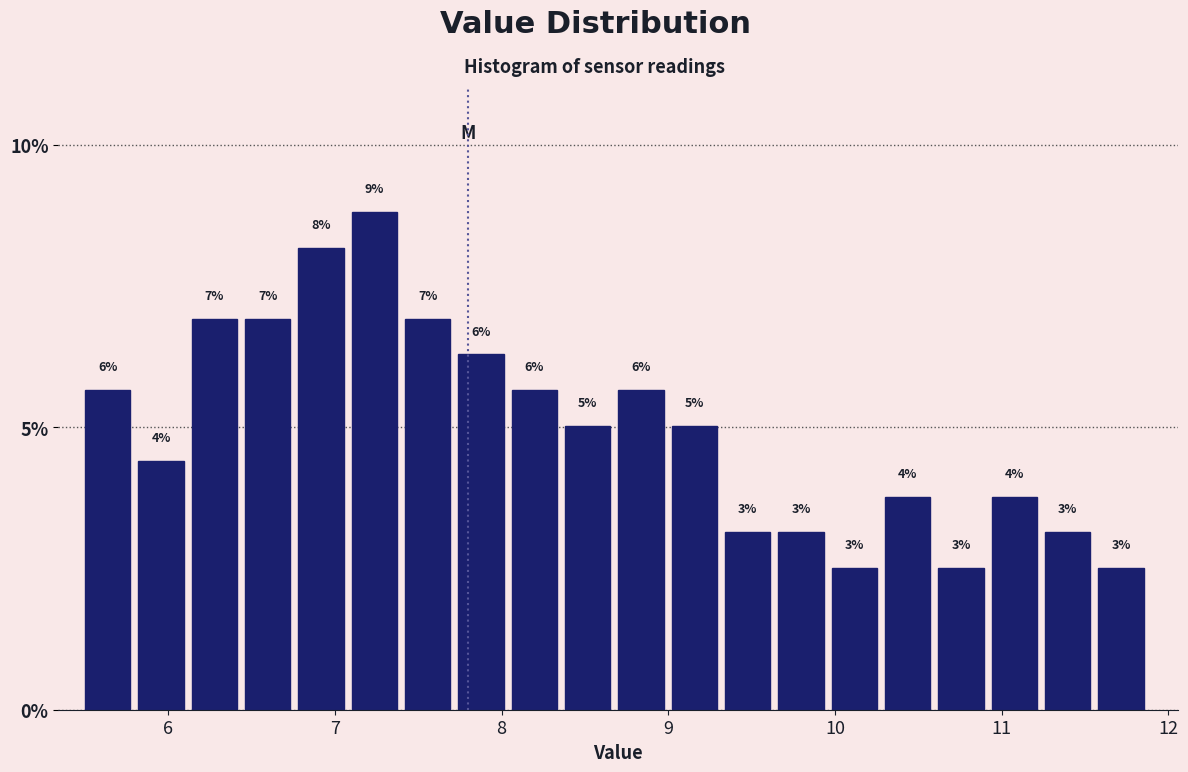

Around what value on the x-axis is the tallest bar? Give the approximate position of its centre, as read against the axis.

7.2